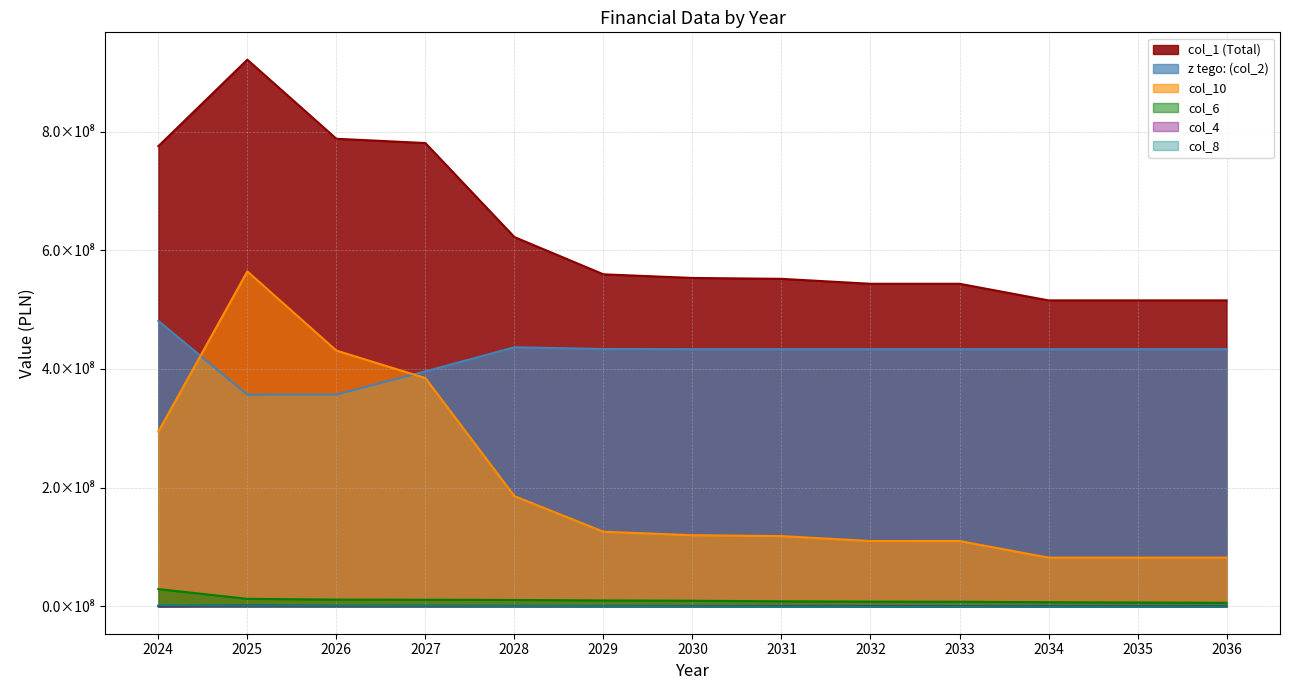

What is the difference between the highest and lowest values at 2035?

515568160.4